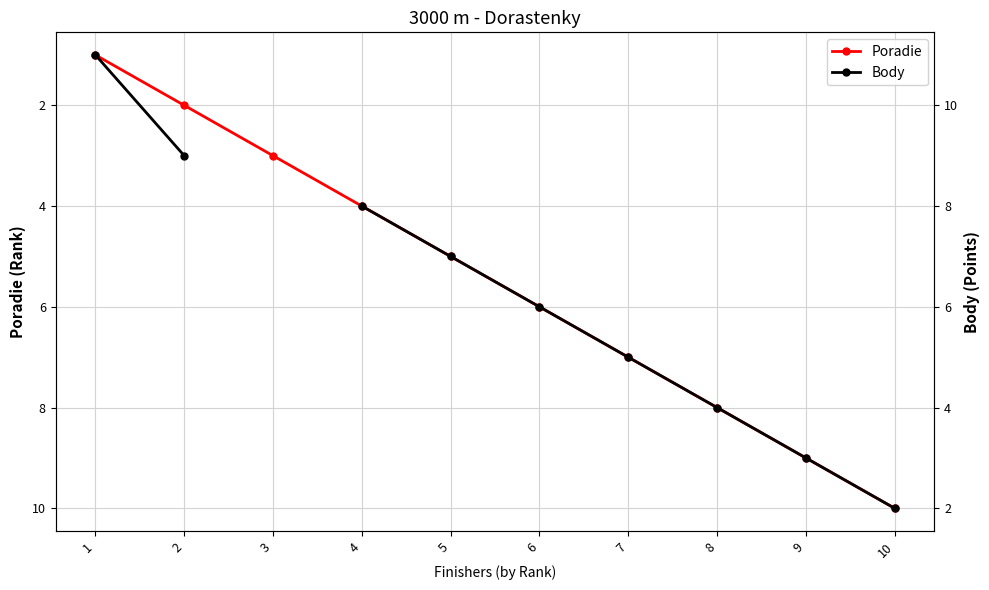

True or false: Poradie and Body intersect in this chart.

False